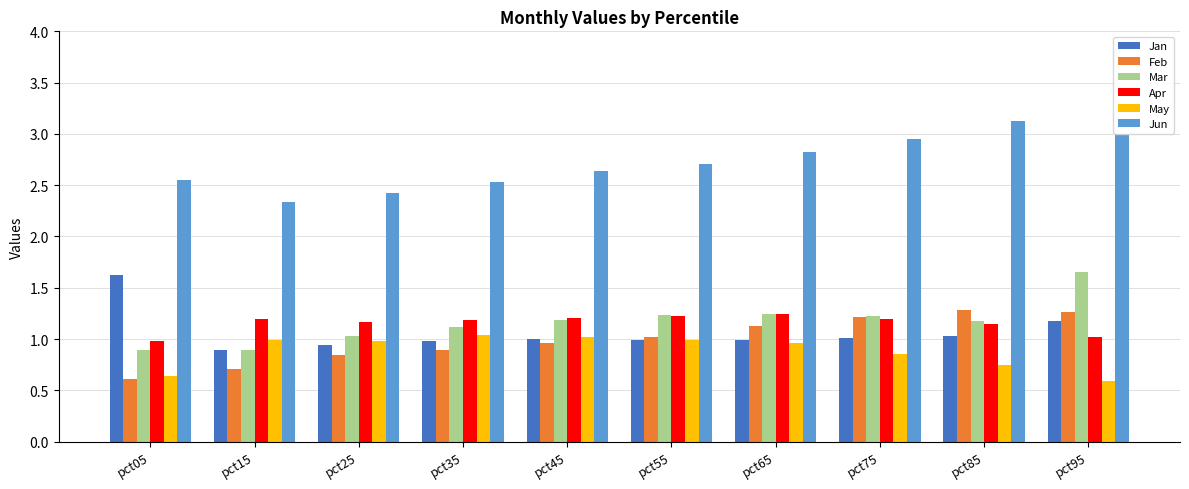

Are the bars horizontal?

No